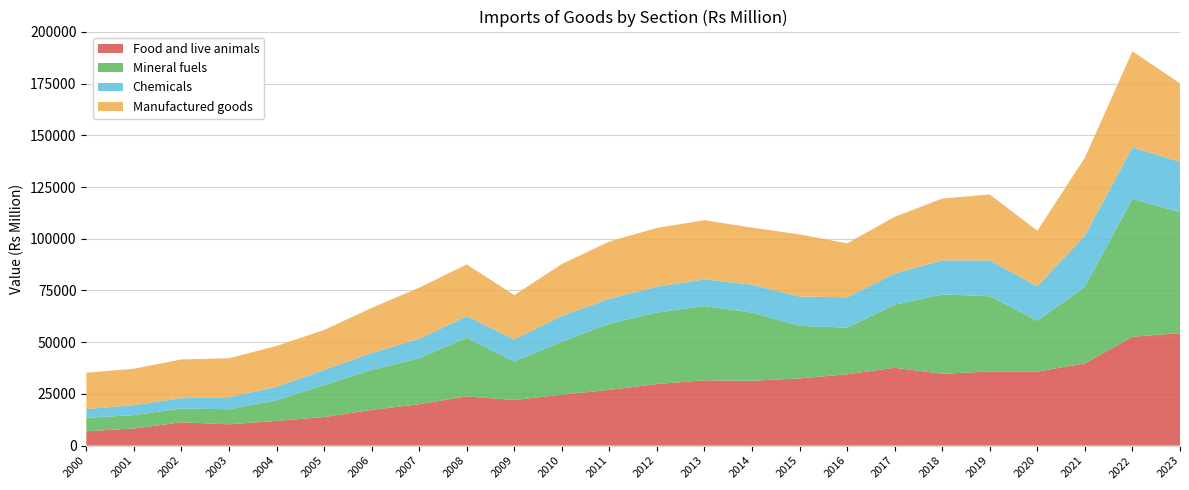

Reading left to right, what are all the values shown in this chart?

Food and live animals: 6948	8287	11289	10308	11947	13820	17276	20032	23817	22051	24610	26974	29792	31573	31361	32496	34497	37643	34726	35827	35805	39733	52609	54395
Mineral fuels: 6450	6504	6634	7290	10020	15394	19321	22180	28352	18557	25630	31945	34532	35897	32942	25367	22556	30486	38394	36373	24571	37053	66735	58458
Chemicals: 4260	4780	5012	5770	6412	7386	8157	9414	10417	10711	12462	12110	12493	12892	13470	14242	14651	15071	16431	17325	16647	24746	24838	24357
Manufactured goods: 17570	17611	18744	18863	19806	19297	21811	24733	25033	21452	25087	27634	28425	28616	27597	30019	26075	27418	29887	31906	26850	37699	46451	37918